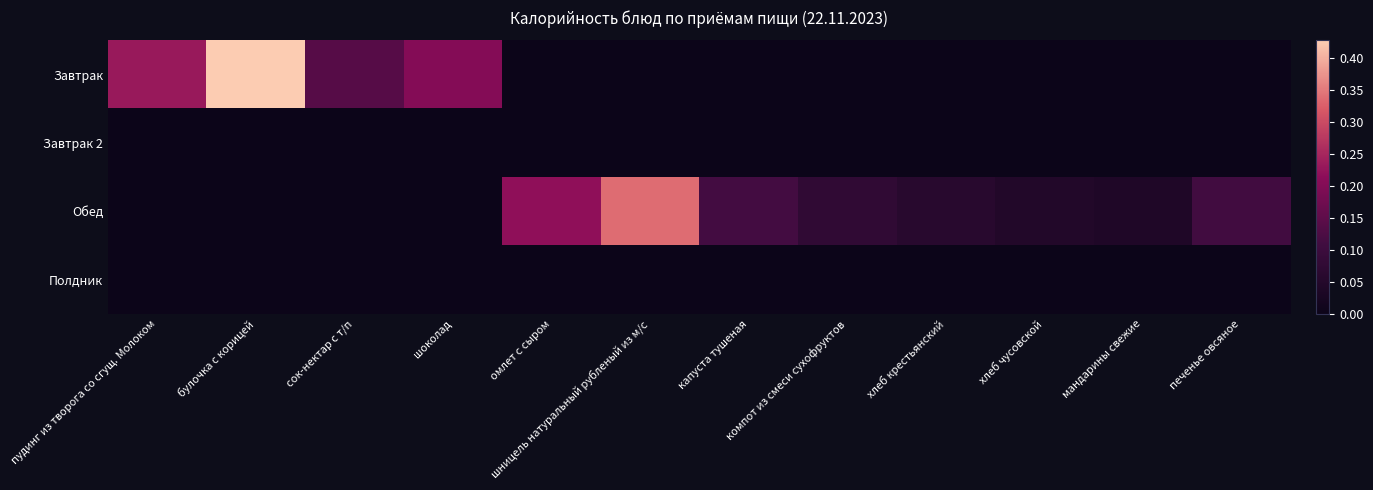

Which label corresponds to the largest value in the chart?

булочка с корицей